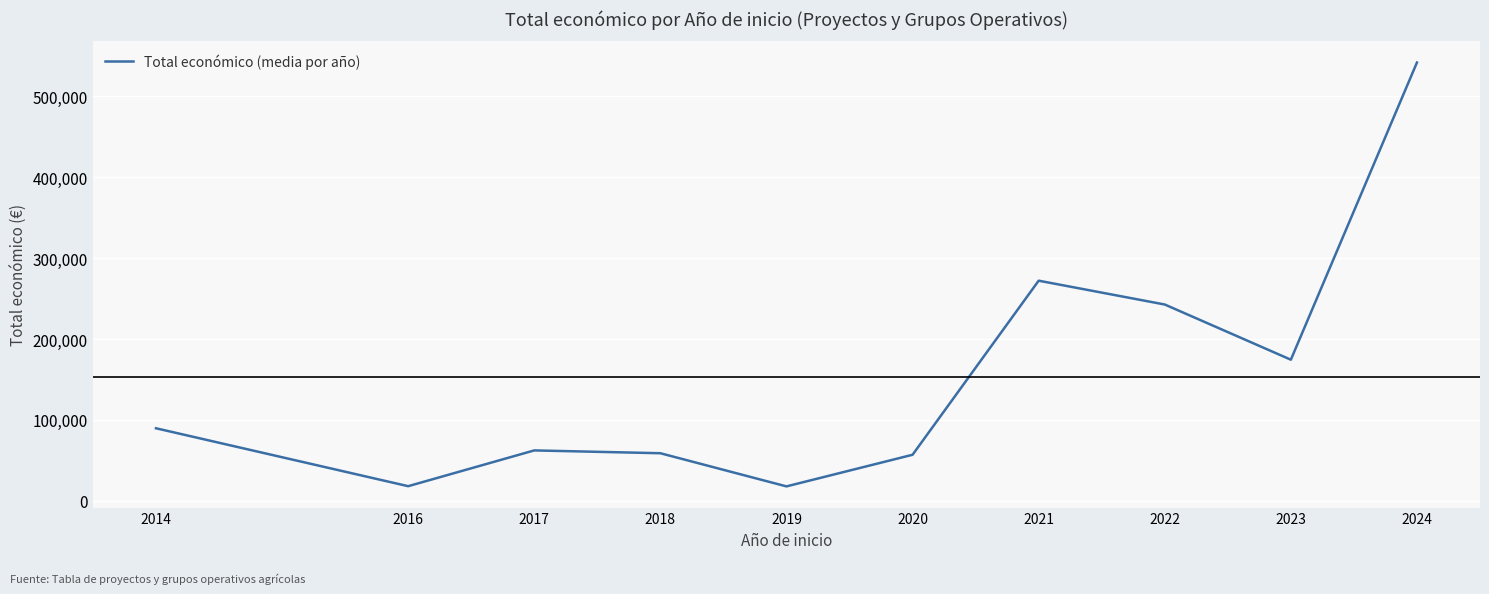

What value does the data have at 2016?

18169.0